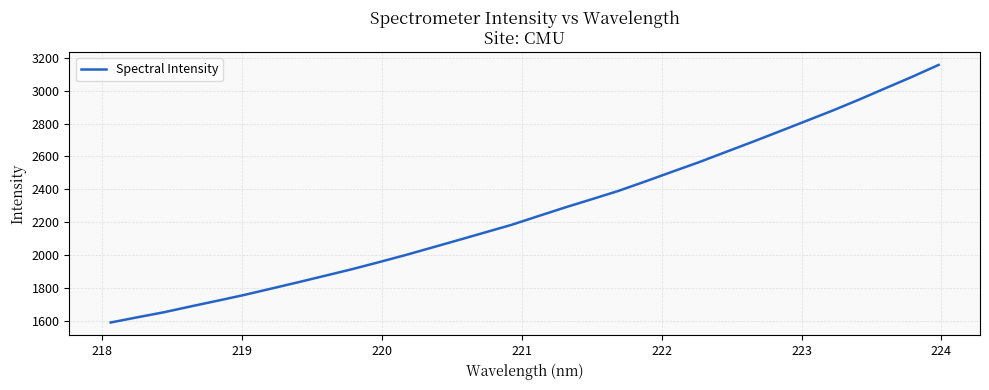

What is the greatest value displayed?

3156.4